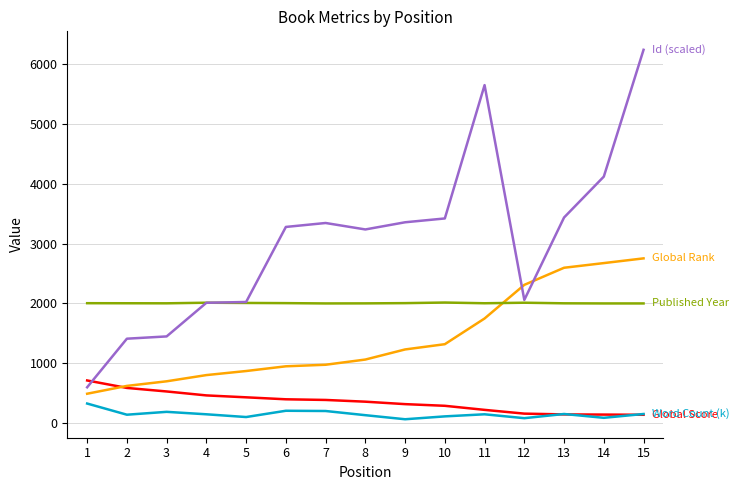

At which category is the sum across all series the highest?

15